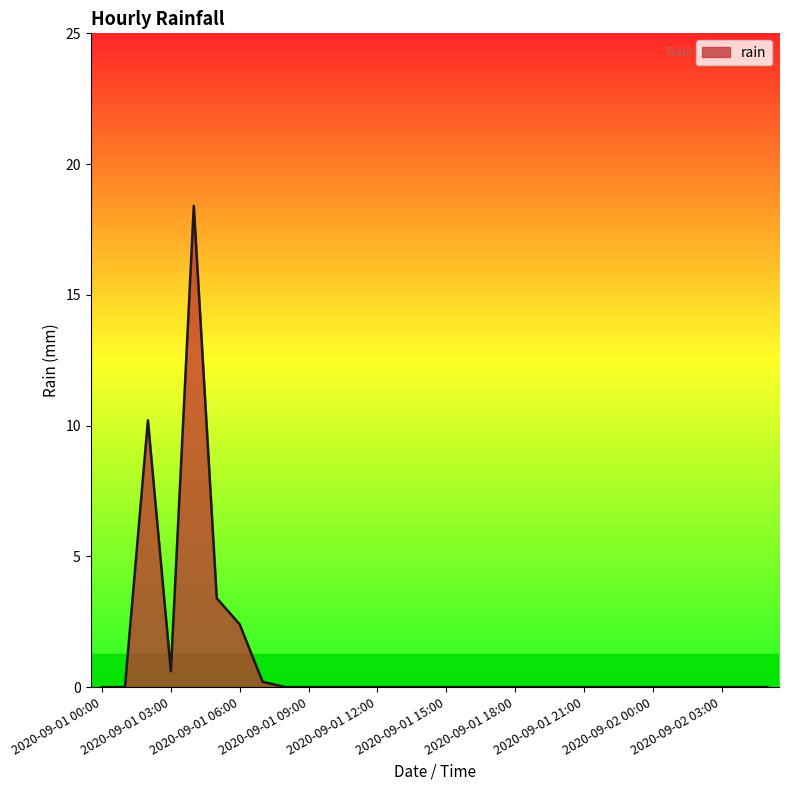

What is the greatest value displayed?

18.4